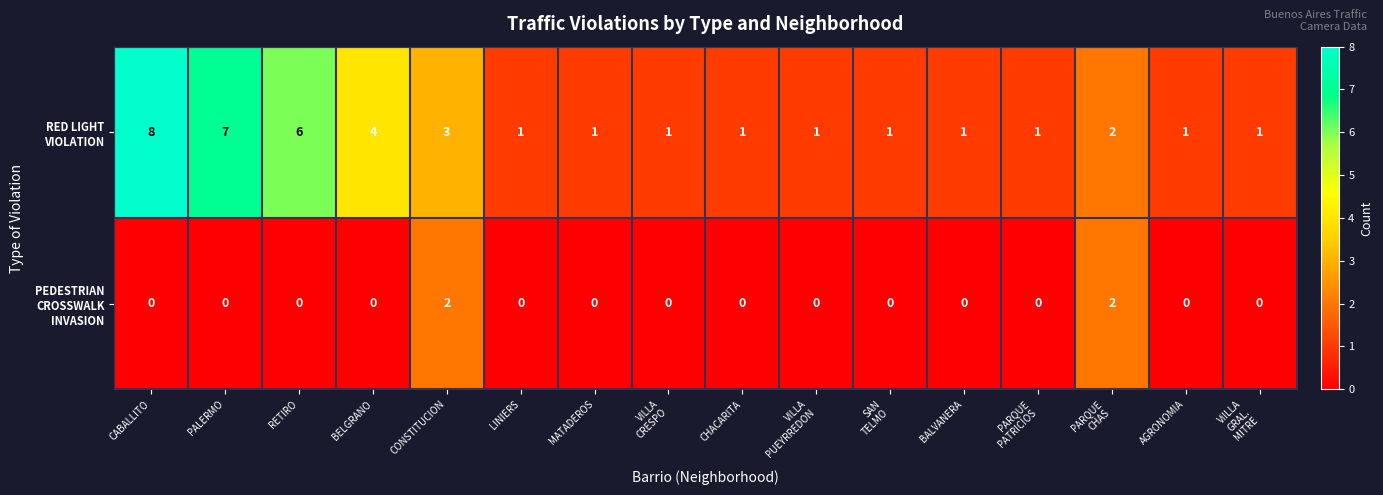

What is the difference between the highest and lowest values at PARQUE
PATRICIOS?

1